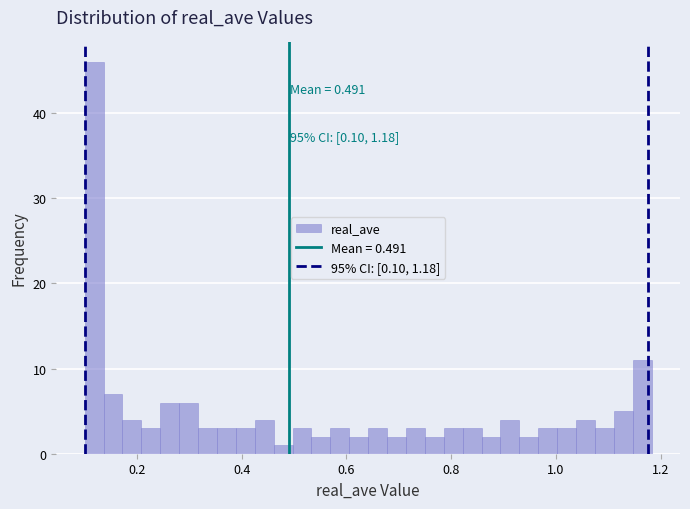

Around what value on the x-axis is the tallest bar? Give the approximate position of its centre, as read against the axis.

0.12